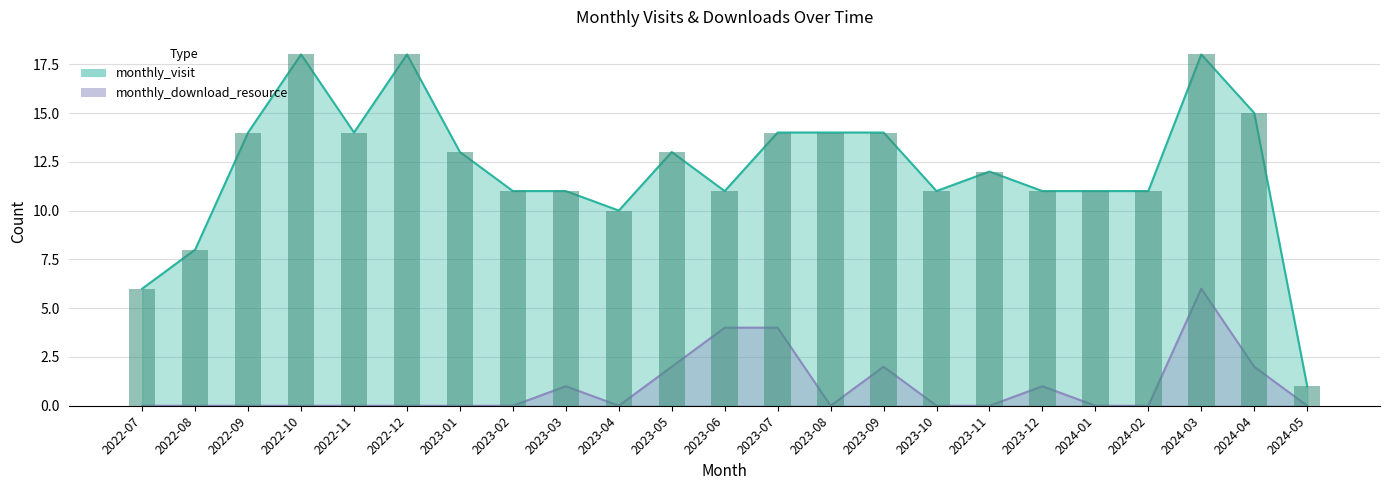

Is it true that monthly_visit equals 13 at 2022-08?

False